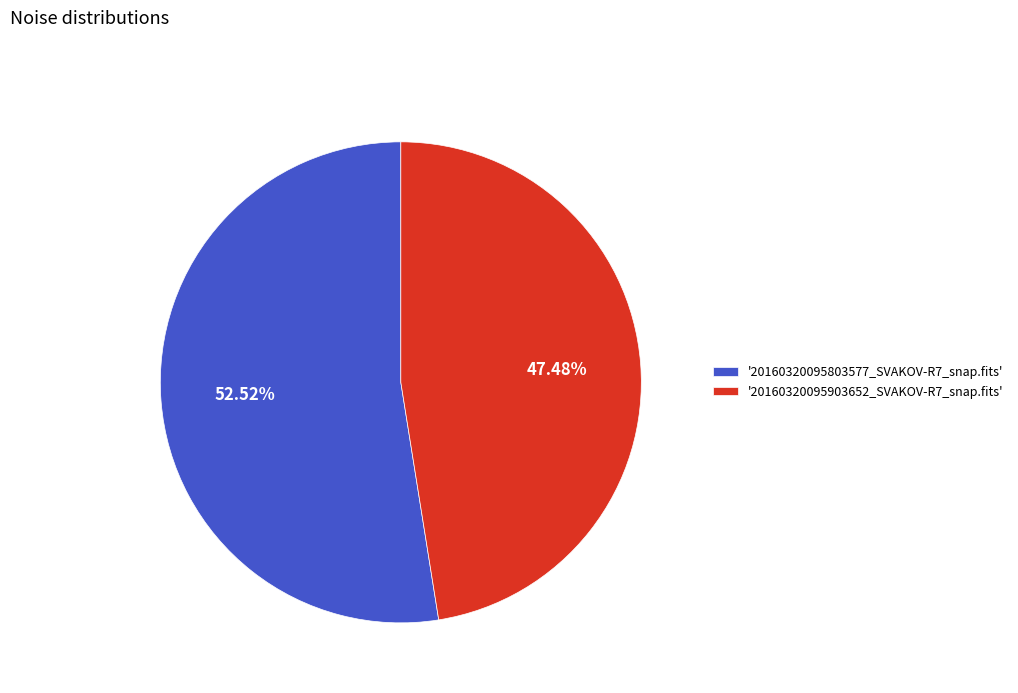

Approximately how many times larger is the value at '20160320095903652_SVAKOV-R7_snap.fits' compared to '20160320095803577_SVAKOV-R7_snap.fits'?

0.9